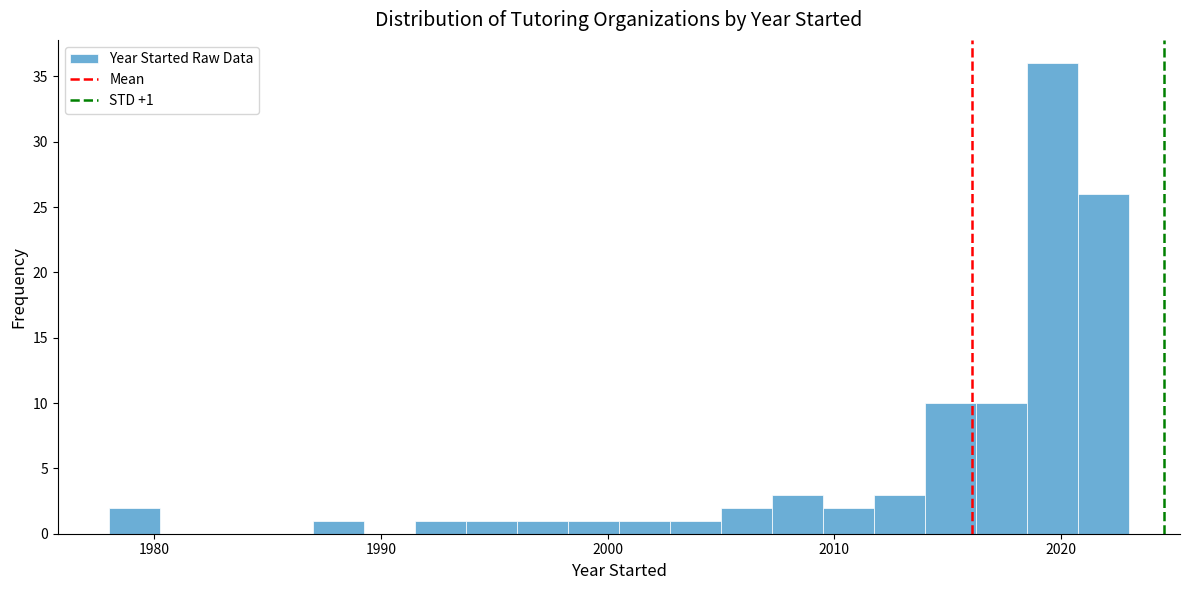

Around what value on the x-axis is the tallest bar? Give the approximate position of its centre, as read against the axis.

2020